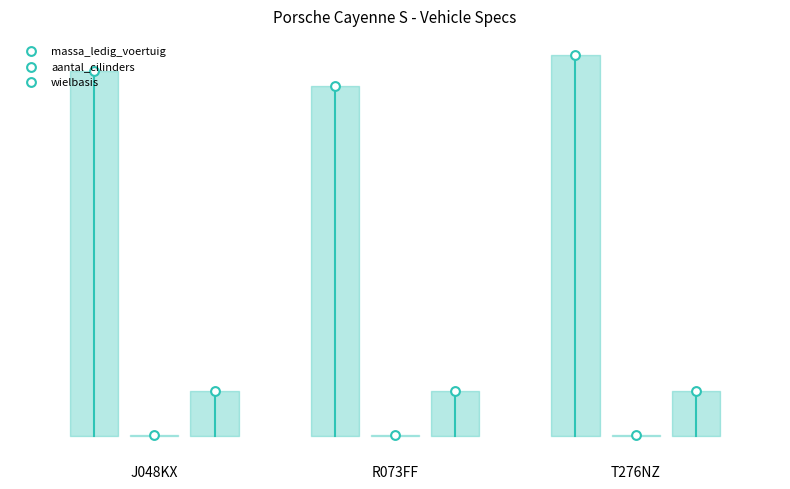

Which series has the widest spread of Y values?

massa_ledig_voertuig